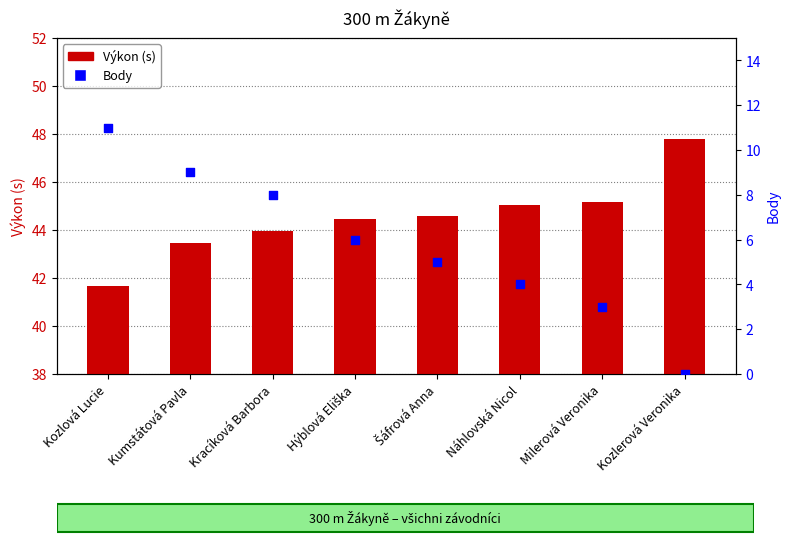

At how many categories does at least one series exceed 38?

8